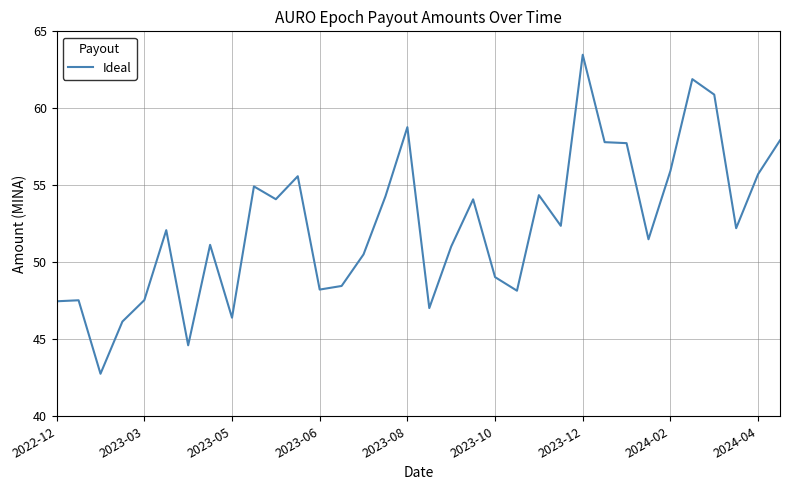

Does the chart have visible grid lines?

Yes